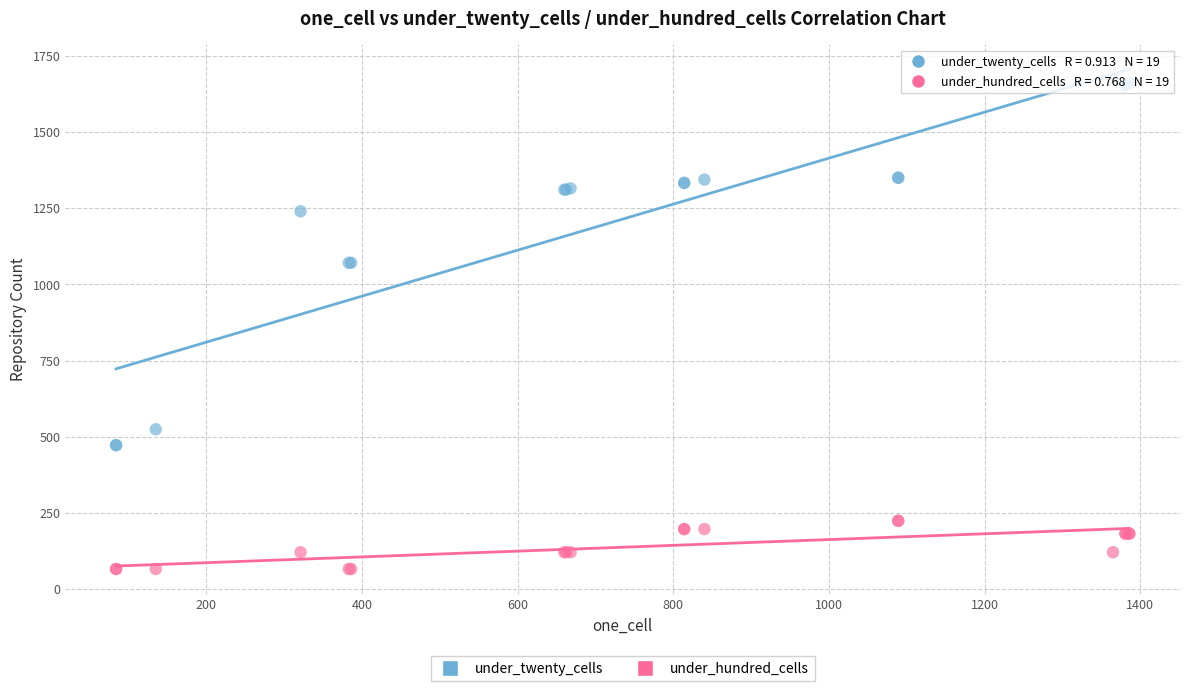

Which series reaches the minimum Y coordinate?

under_hundred_cells